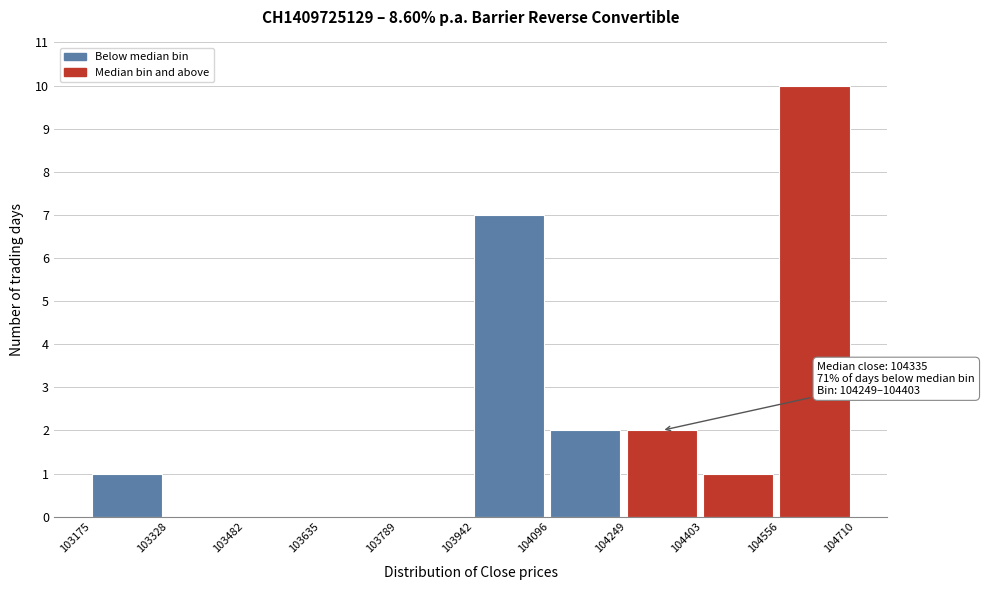

Which range on the x-axis has the tallest bar?

104556 to 104710